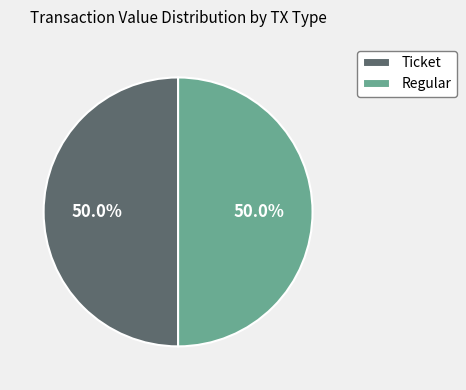

To the nearest percent, what is the difference between the largest and smallest slice percentages?

0%